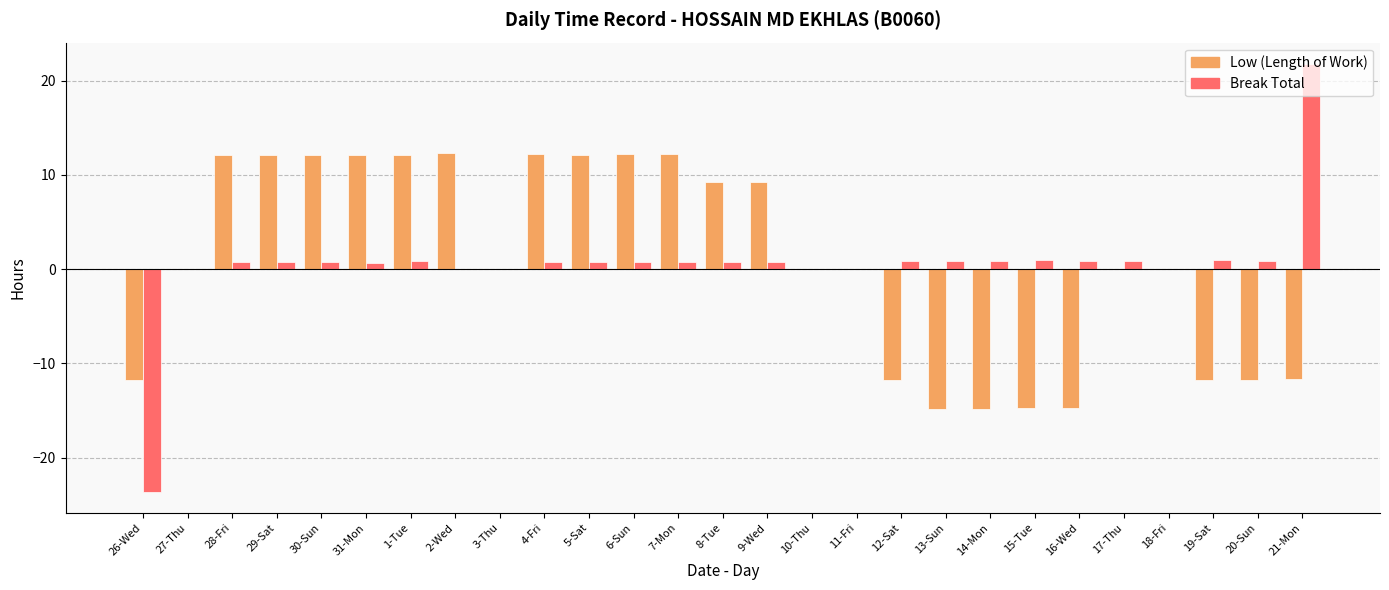

Count the number of data series in this chart.

2